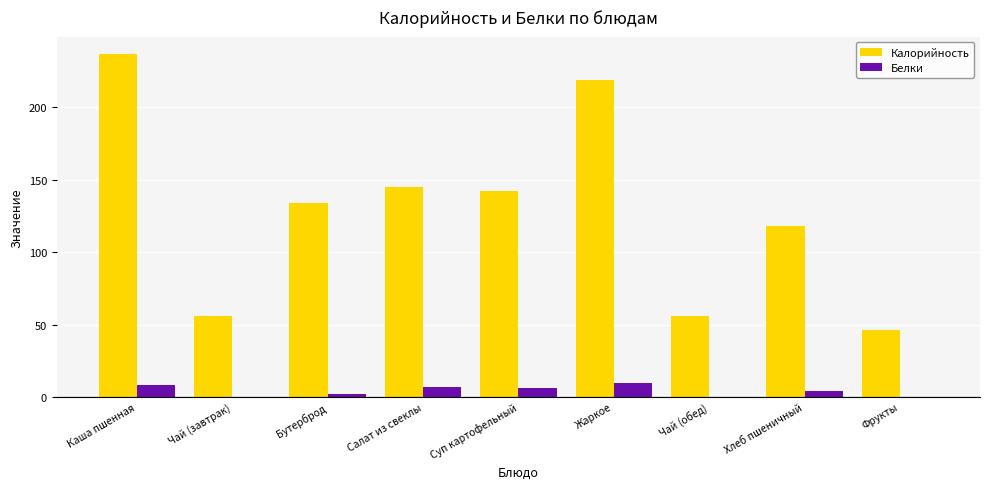

What is the maximum value for Калорийность?

237